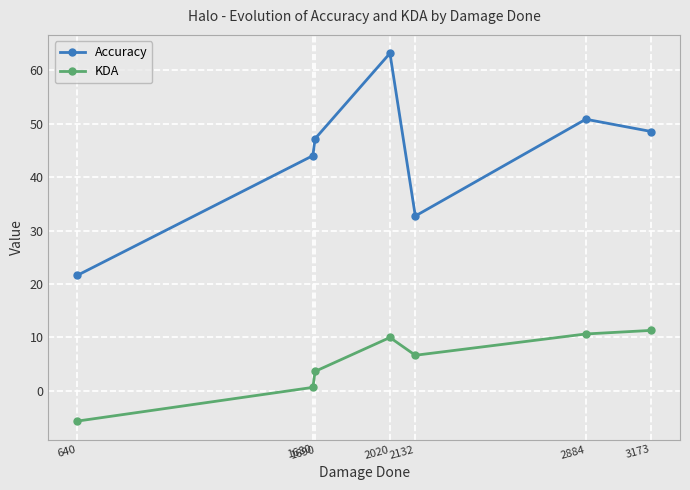

What is the approximate value of KDA at 640?

-5.7